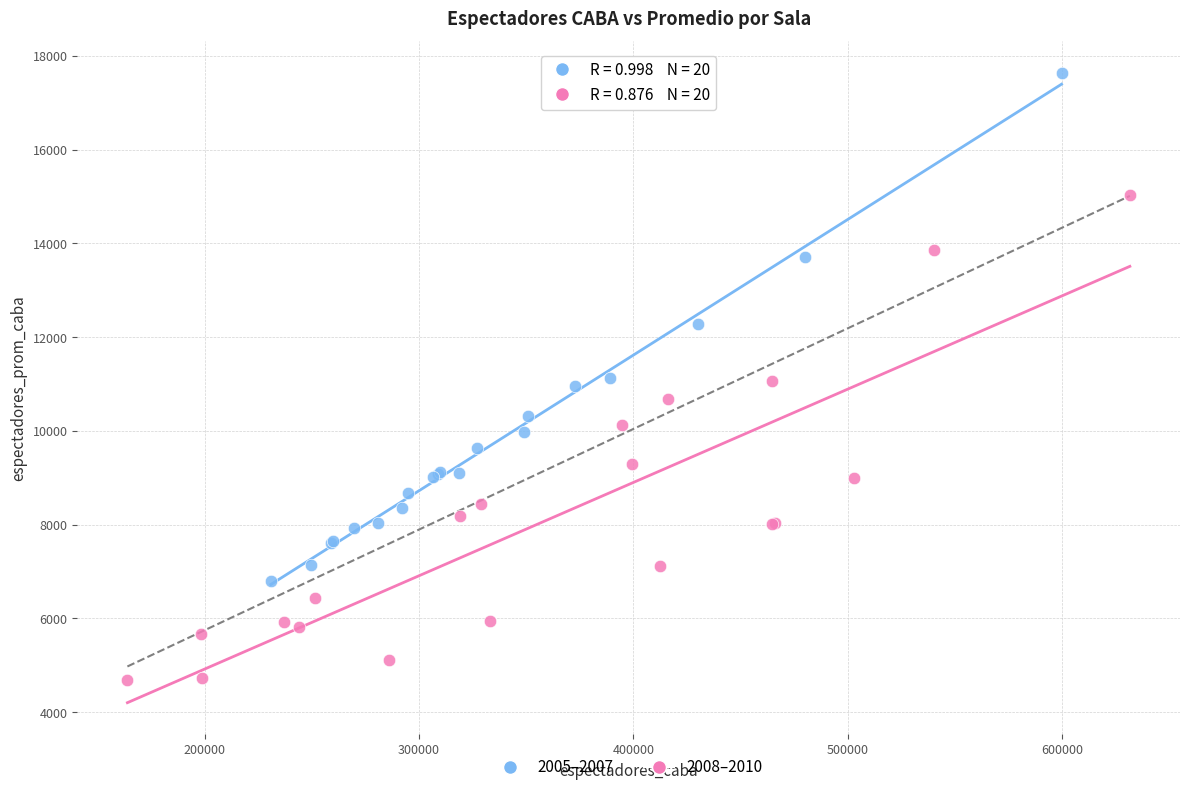

Which series contains the lowest Y value?

2008–2010